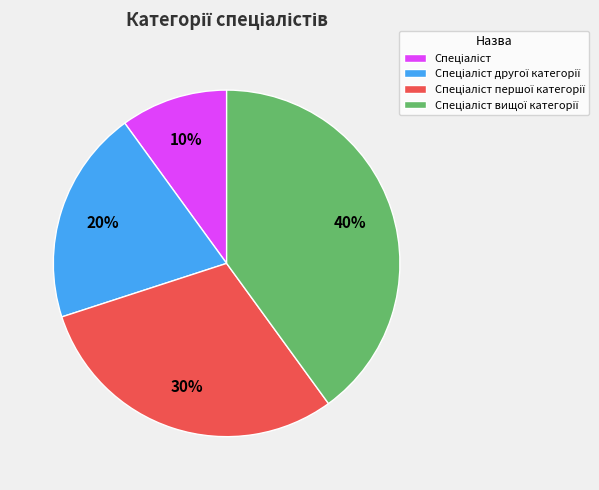

Is there a majority slice in this chart?

No